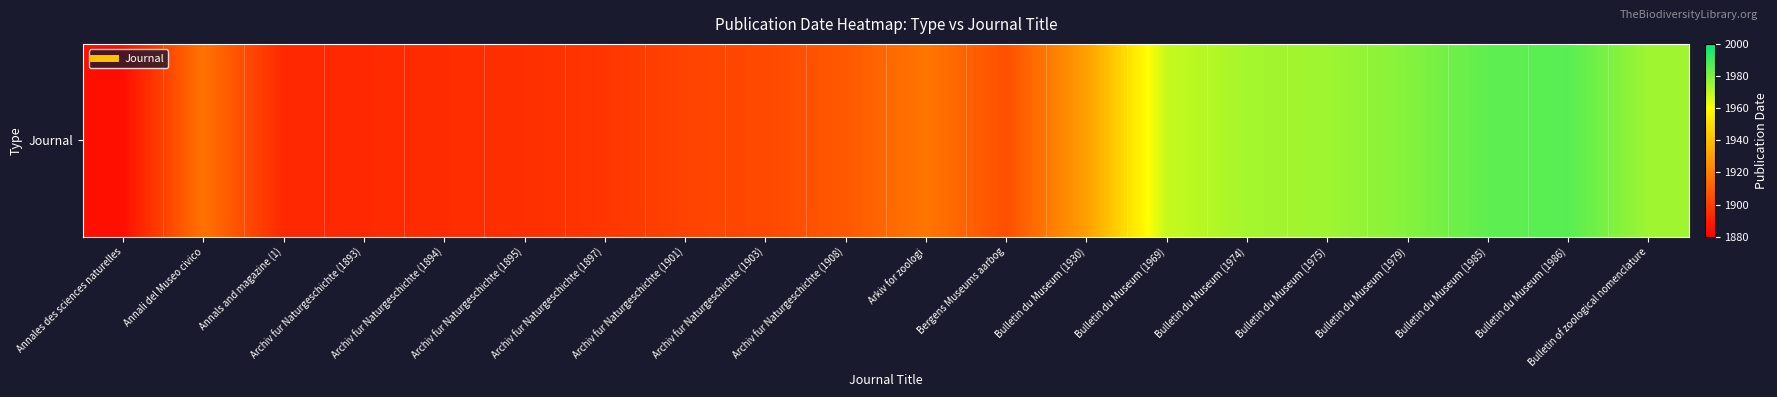

How many values exceed 1916?

9